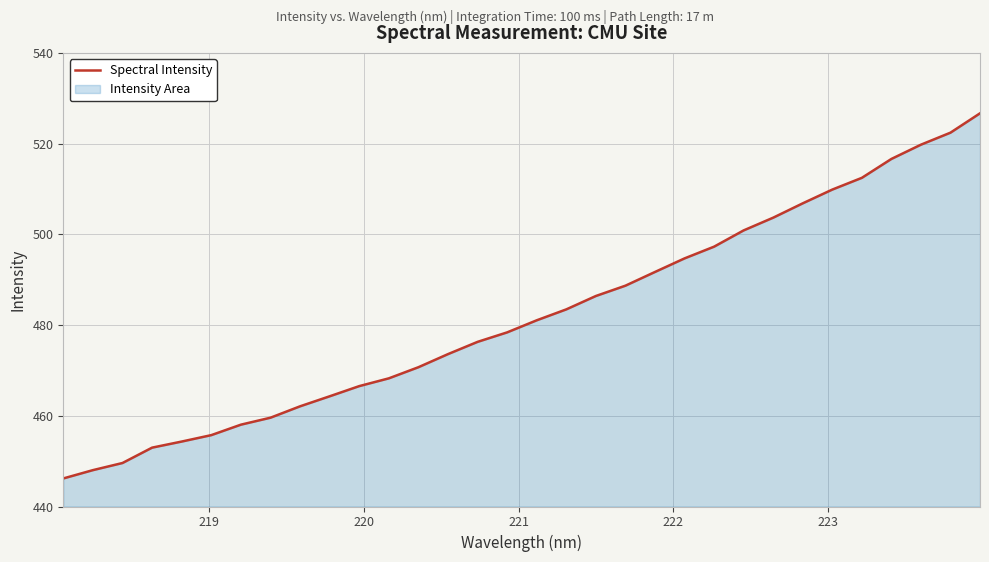

What is the minimum value shown in the chart?

446.2